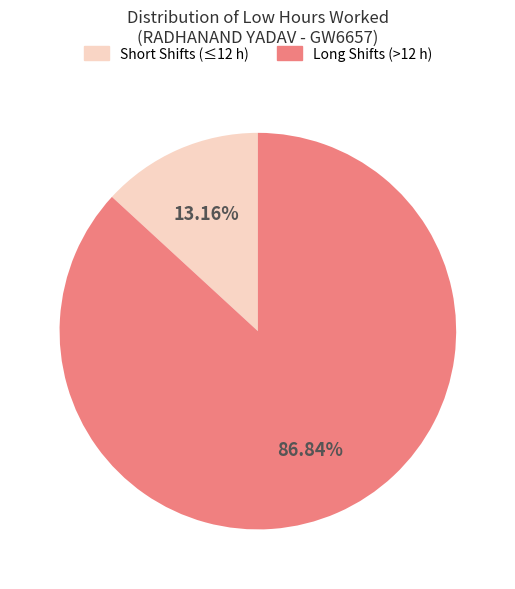

Is there a majority slice in this chart?

Yes